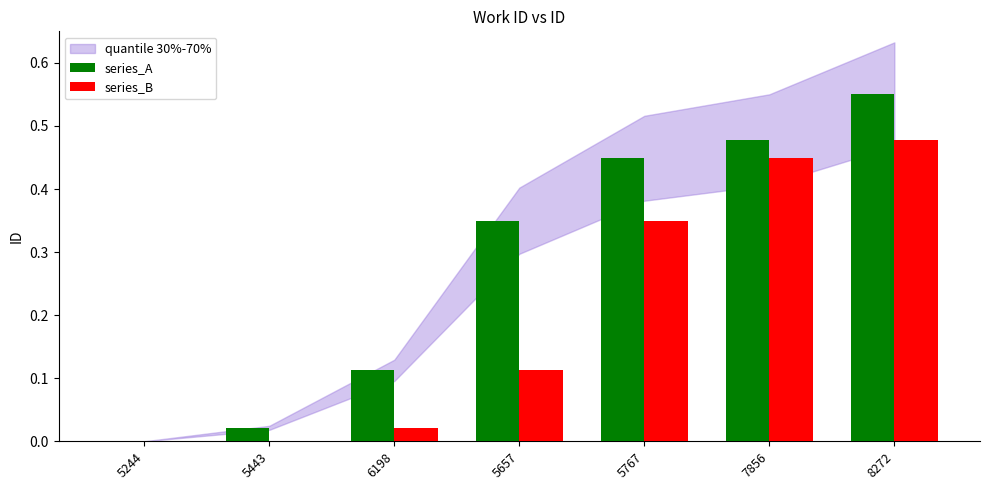

Which series changed the most between 5244 and 5657?

series_A